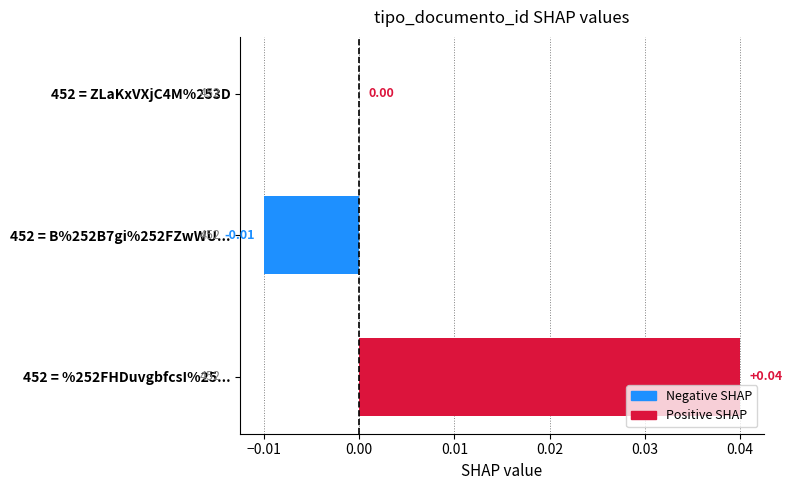

Between 452 = %252FHDuvgbfcsI%25... and 452 = B%252B7gi%252FZwWU..., which is larger?

452 = %252FHDuvgbfcsI%25...